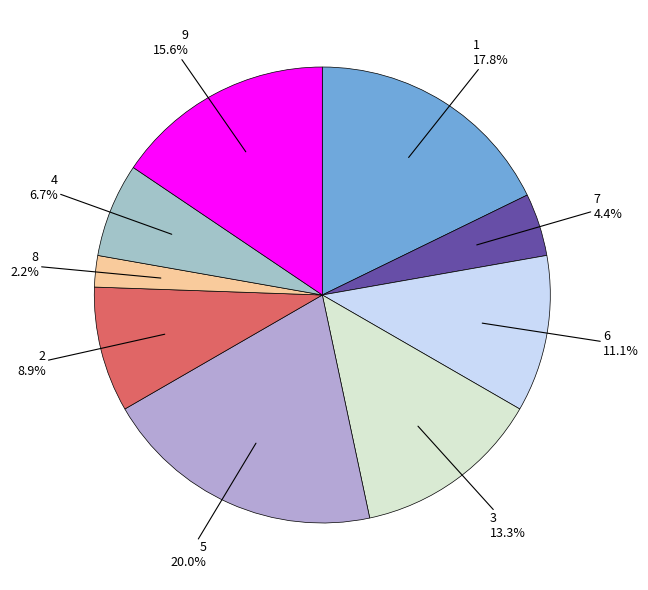

Count the number of slices in the pie.

9